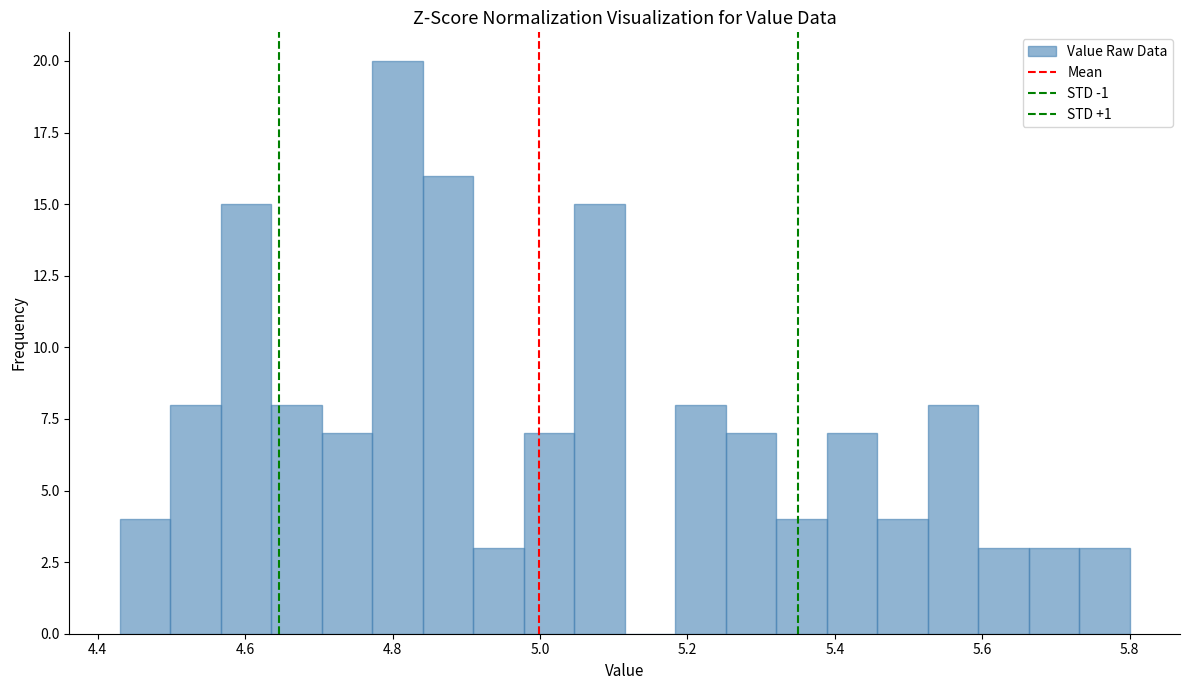

Around what value on the x-axis is the tallest bar? Give the approximate position of its centre, as read against the axis.

4.80